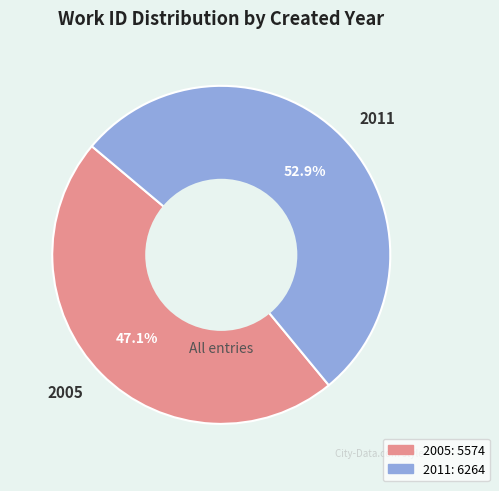

To the nearest percent, what is the combined percentage of 2011 and 2005?

100%